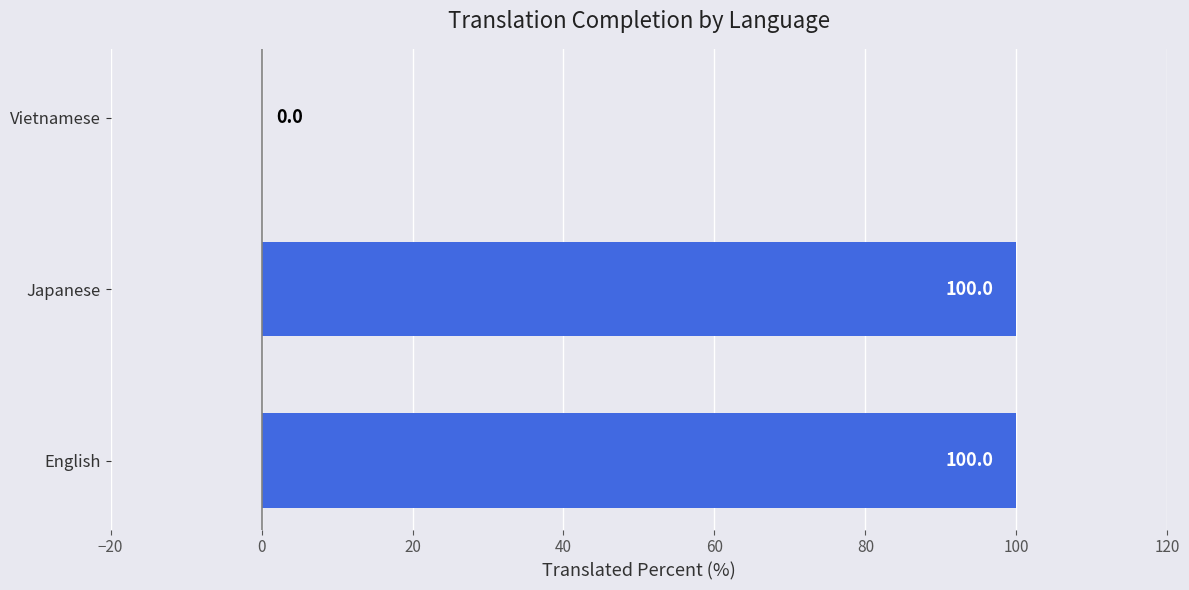

What is the change in value from English to Vietnamese?

-100